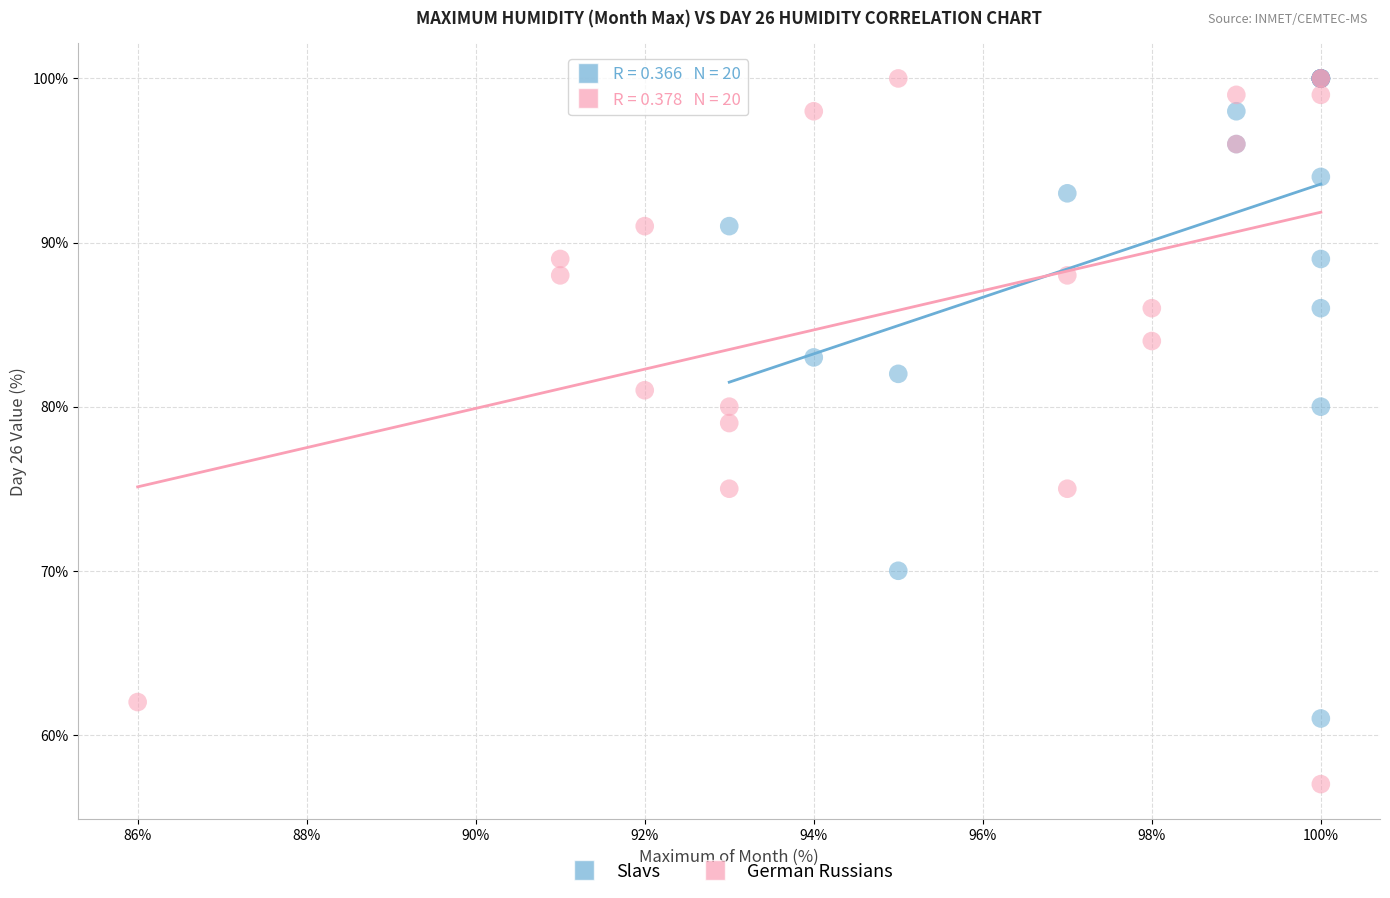

Which series reaches the minimum Y coordinate?

German Russians